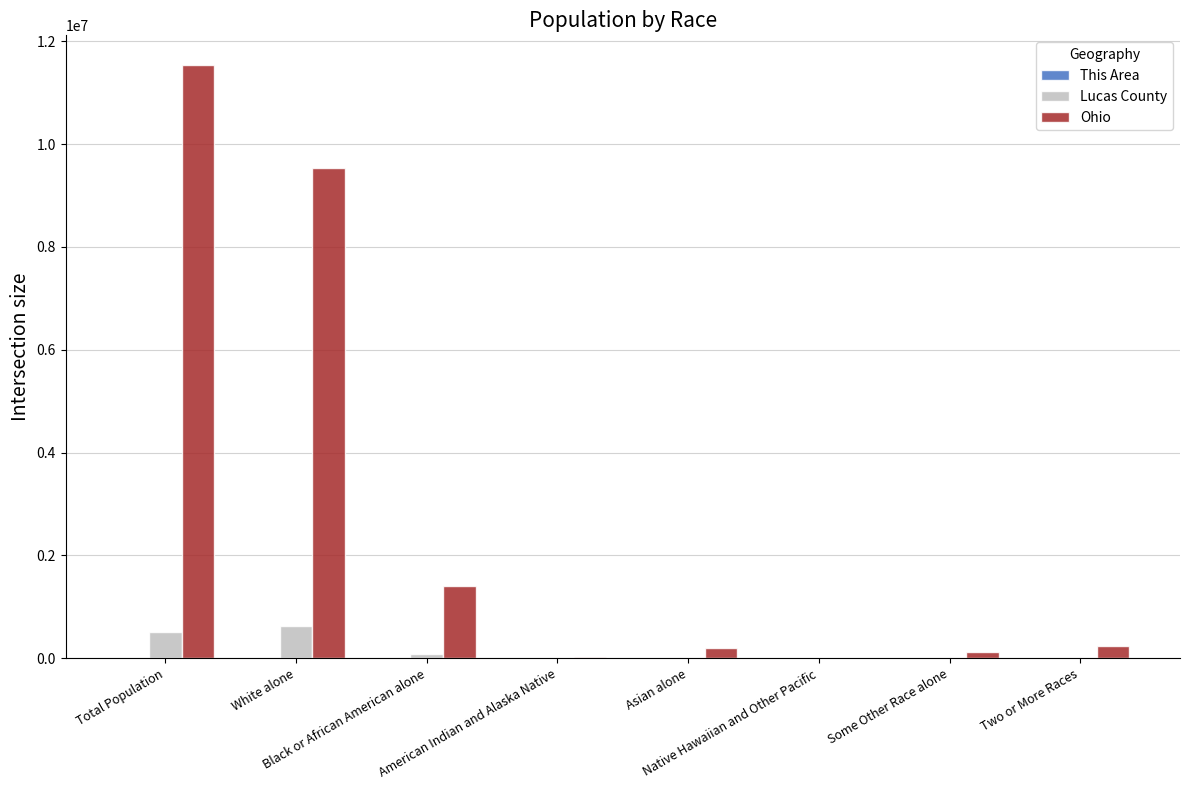

At which label does Ohio first exceed 237765?

Total Population